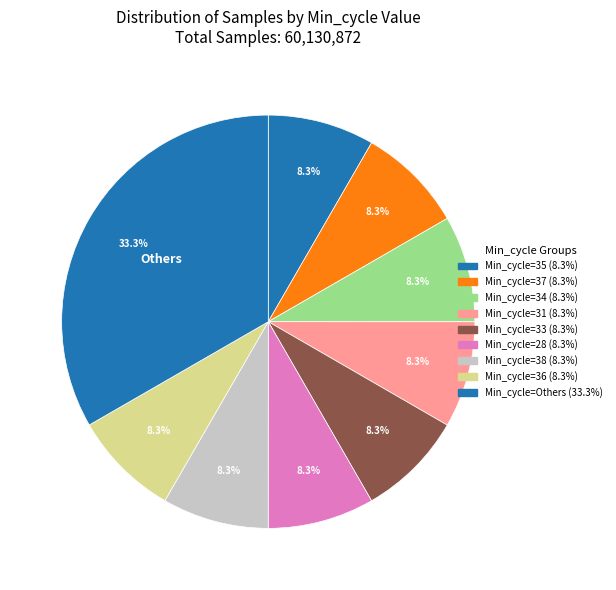

How many segments does this pie chart have?

9